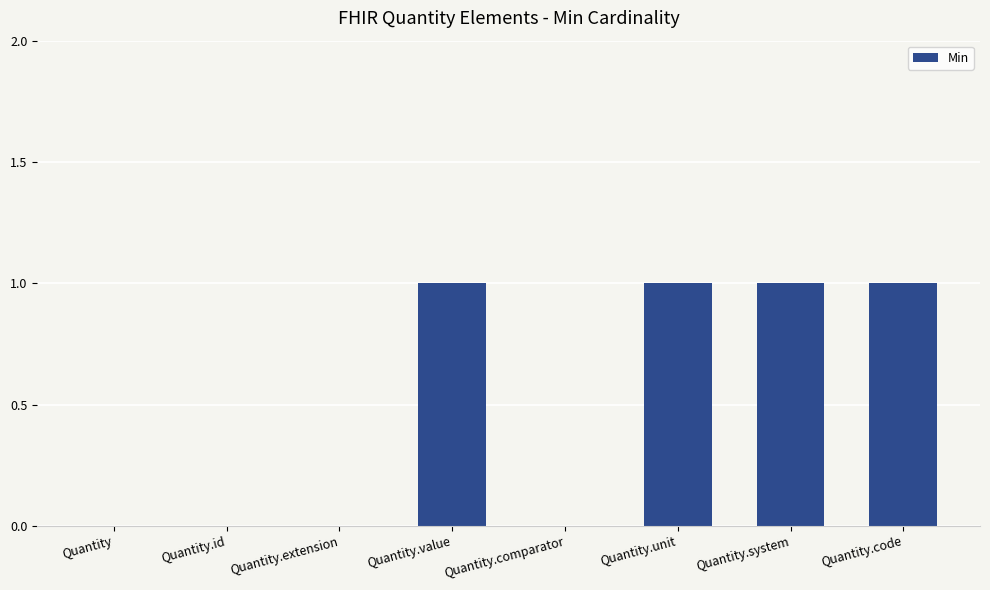

How many values are between 0 and 1?

8